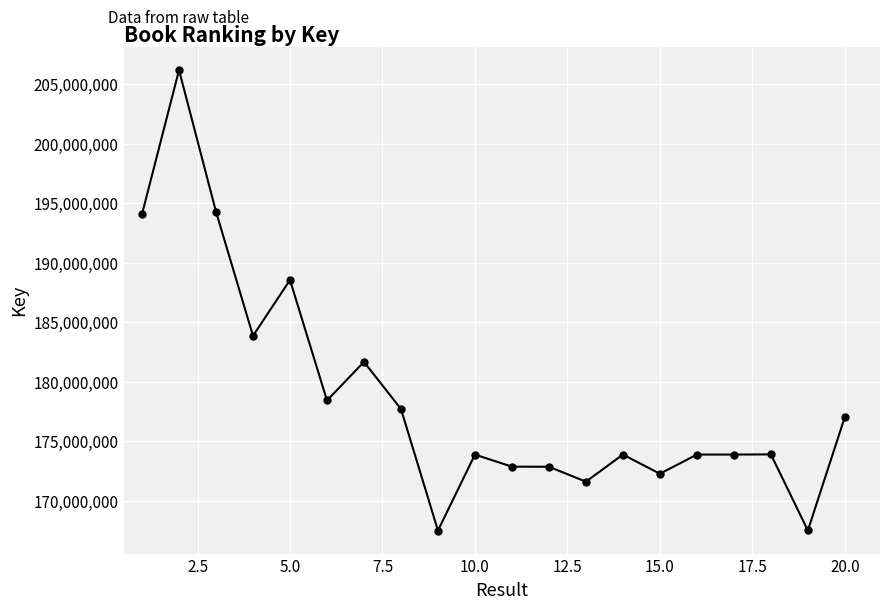

True or false: the data has more than 1 interior local peaks.

True